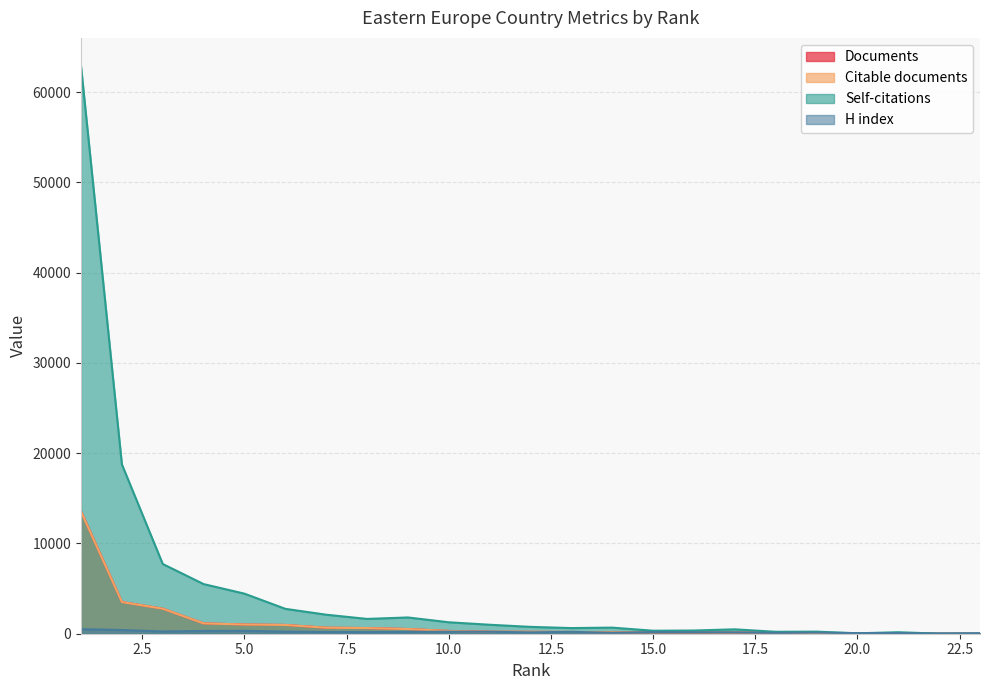

Reading right to left, list all the values displayed in this chart.

Documents: 23=2	22=6	21=8	20=20	19=82	18=125	17=142	16=154	15=167	14=169	13=195	12=209	11=222	10=309	9=521	8=628	7=667	6=973	5=1021	4=1149	3=2774	2=3517	1=13560
Citable documents: 23=2	22=6	21=8	20=20	19=82	18=125	17=142	16=154	15=164	14=169	13=195	12=209	11=219	10=307	9=520	8=627	7=667	6=972	5=1020	4=1144	3=2771	2=3512	1=13526
Citations: 23=6	22=6	21=167	20=44	19=231	18=214	17=486	16=356	15=332	14=675	13=626	12=759	11=994	10=1269	9=1801	8=1640	7=2107	6=2757	5=4439	4=5498	3=7724	2=18756	1=62869
H index: 23=55	22=31	21=66	20=66	19=124	18=95	17=155	16=167	15=183	14=104	13=206	12=153	11=213	10=231	9=200	8=176	7=189	6=233	5=318	4=305	3=247	2=409	1=501